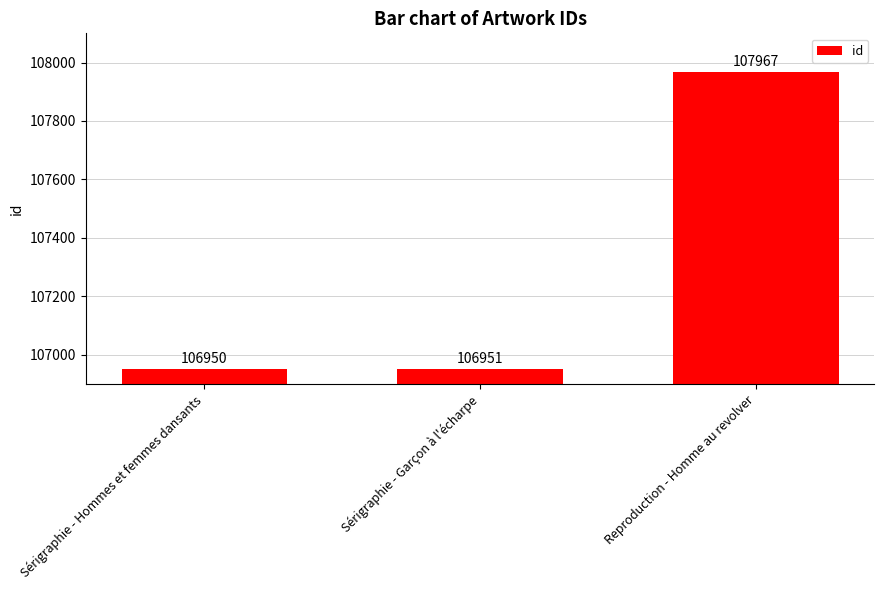

How many data points does each series have?

3